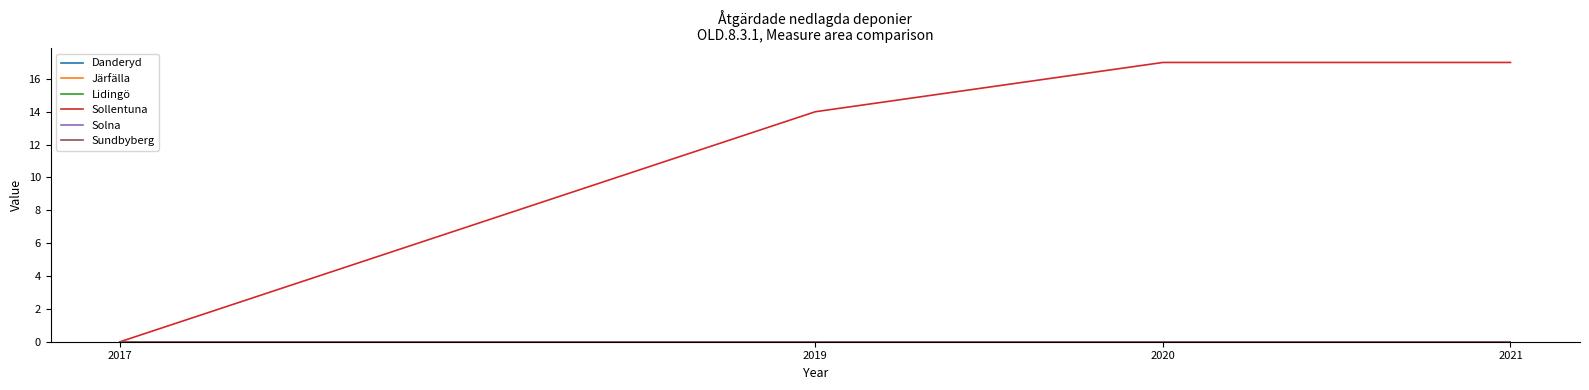

True or false: Danderyd has more than 1 points higher than both neighbors.

False